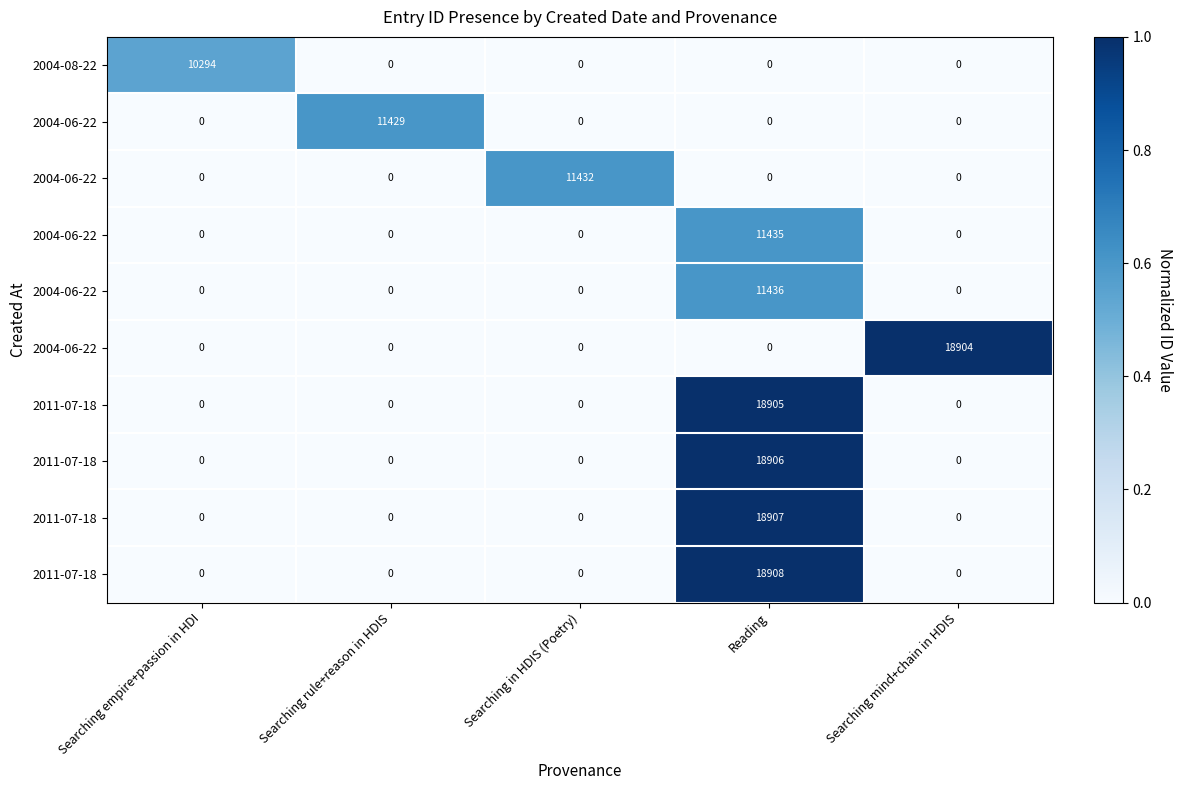

What is the total value across all series at Searching empire+passion in HDI?

0.5